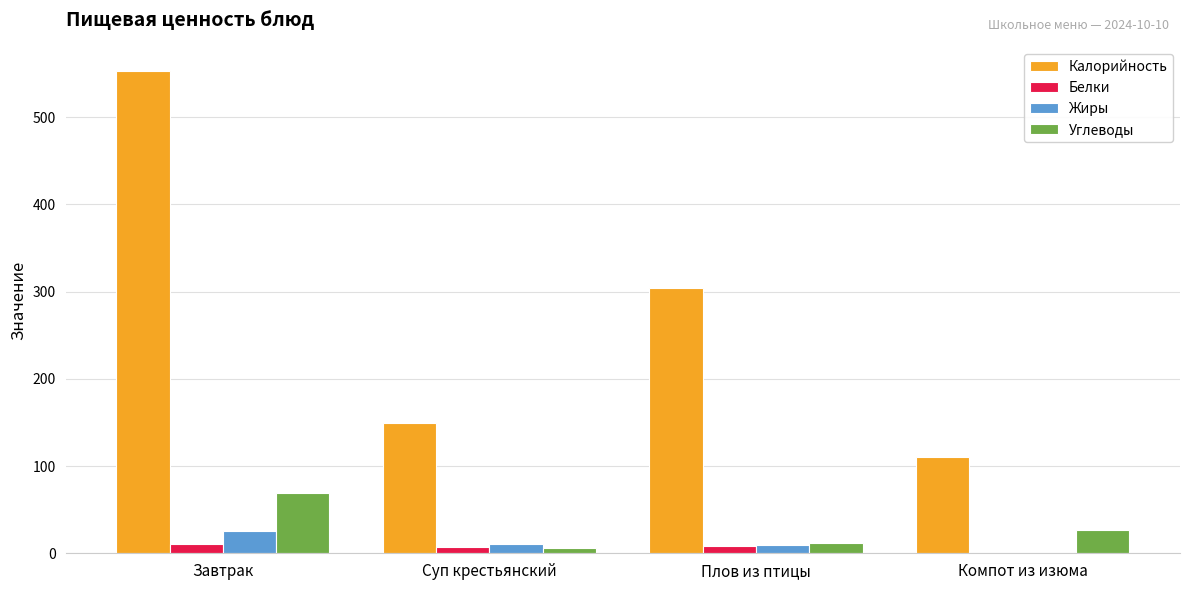

Is it true that Калорийность equals 128.7 at Плов из птицы?

False